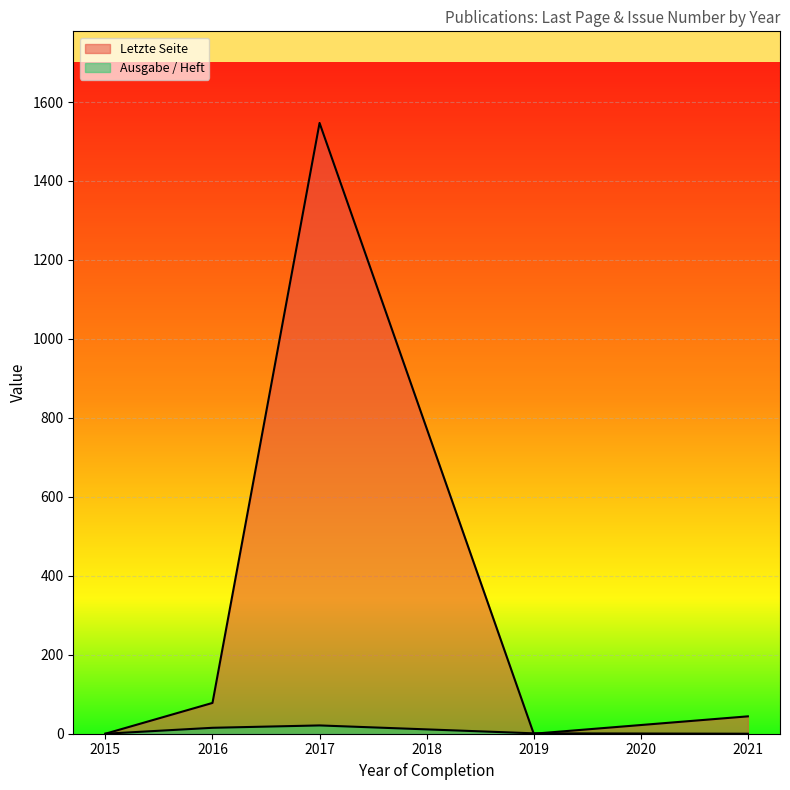

How many times do Ausgabe / Heft and Letzte Seite cross each other?

1